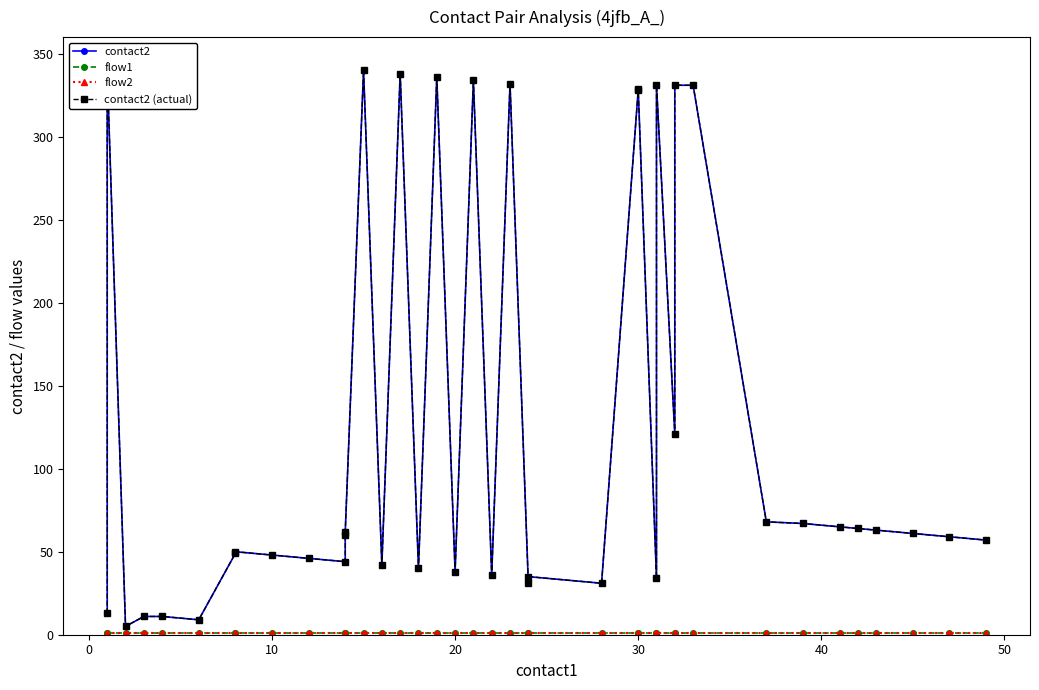

What is the value of the flow2 point at the 30th from the left?

1